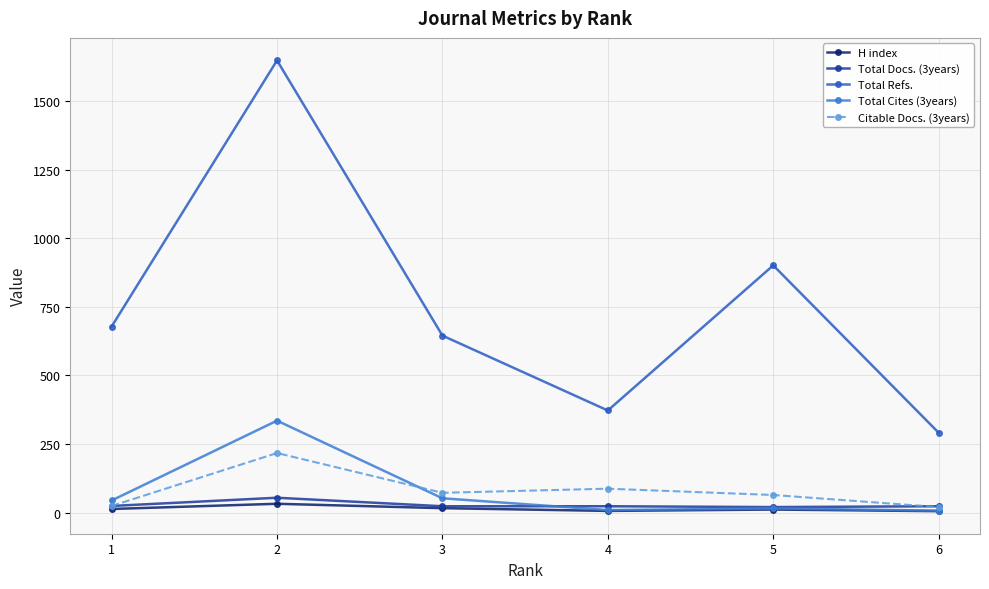

What is the average value of the Citable Docs. (3years) series?

81